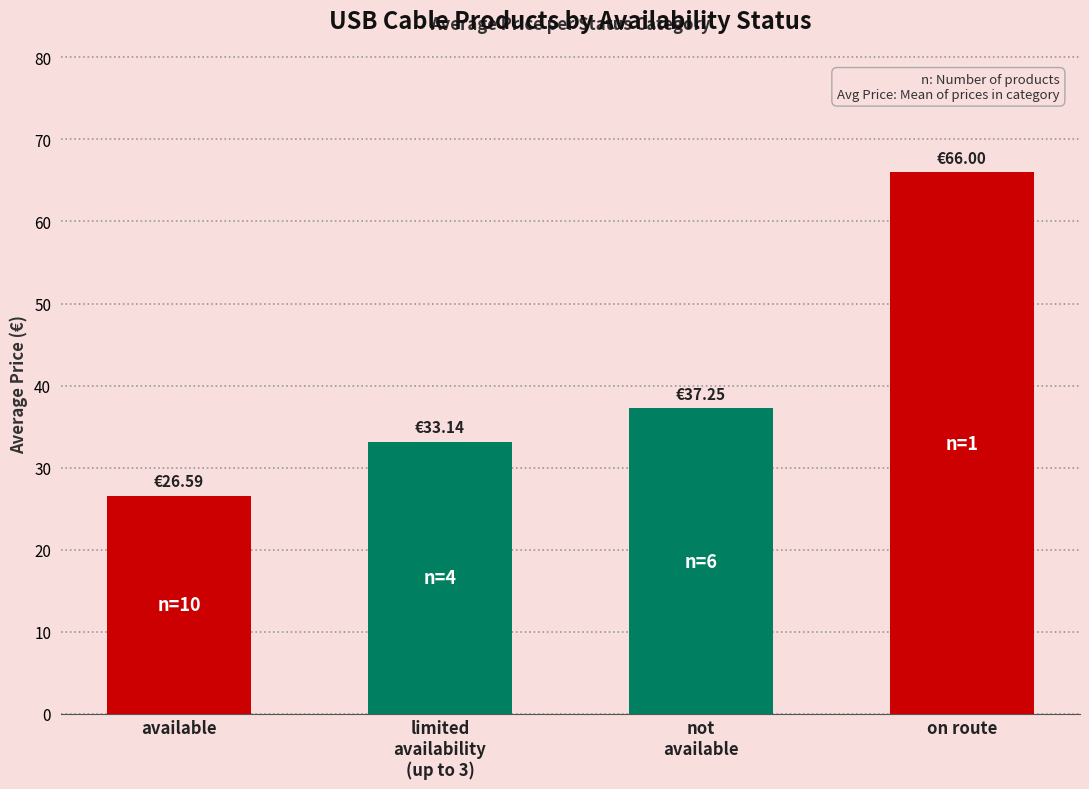

What is the difference between the maximum and minimum values?

39.4